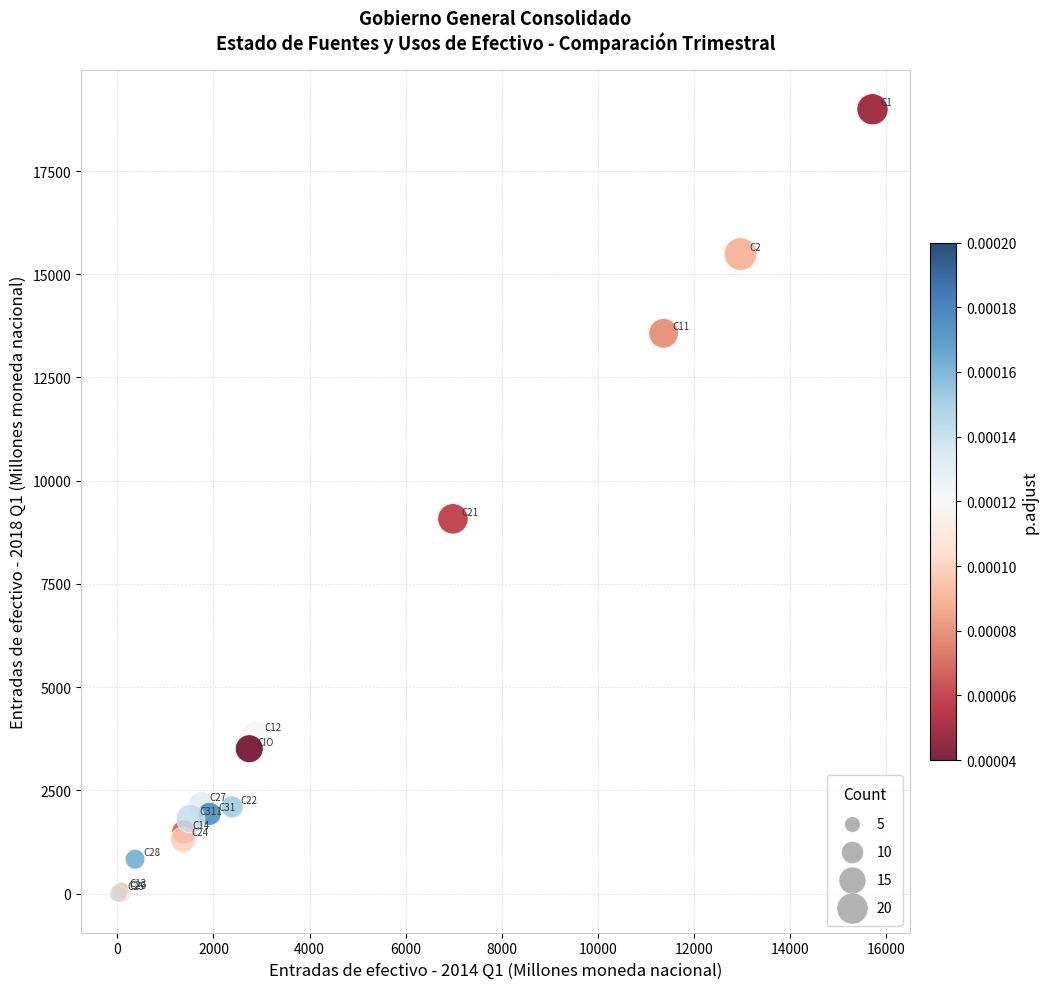

What Y value in the scatter plot is closest to 9497?

9076.1